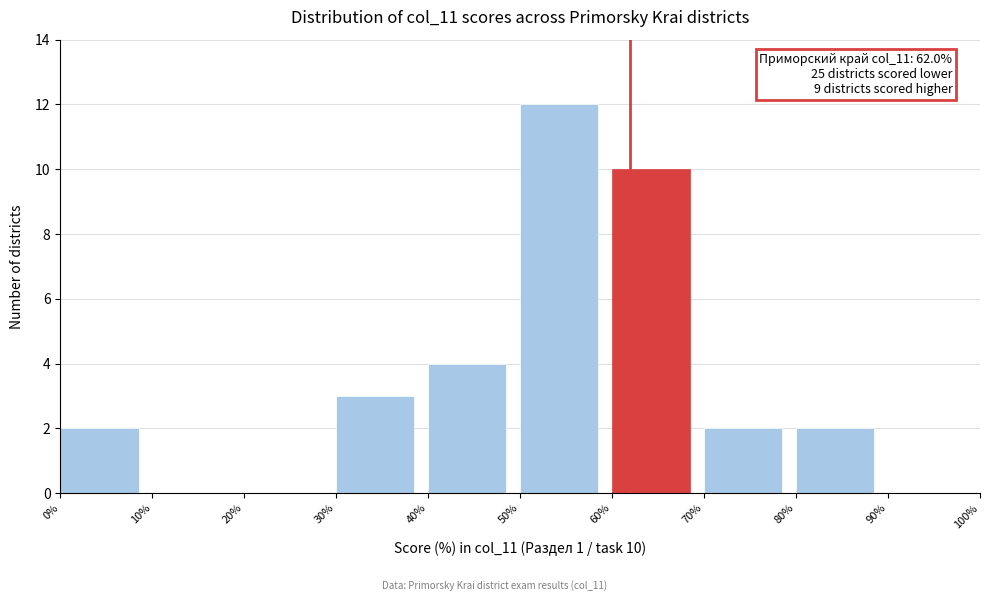

Which range on the x-axis has the tallest bar?

50% to 60%